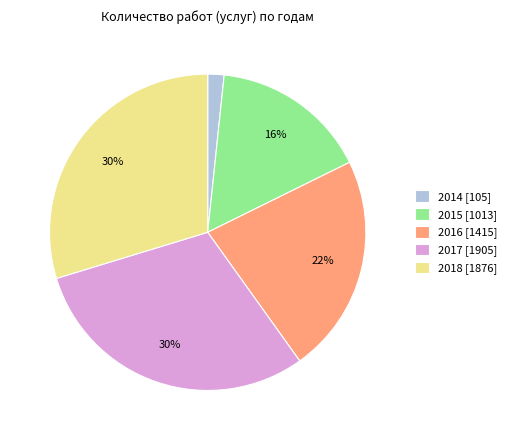

To the nearest percent, what percentage of the pie is 2014?

2%